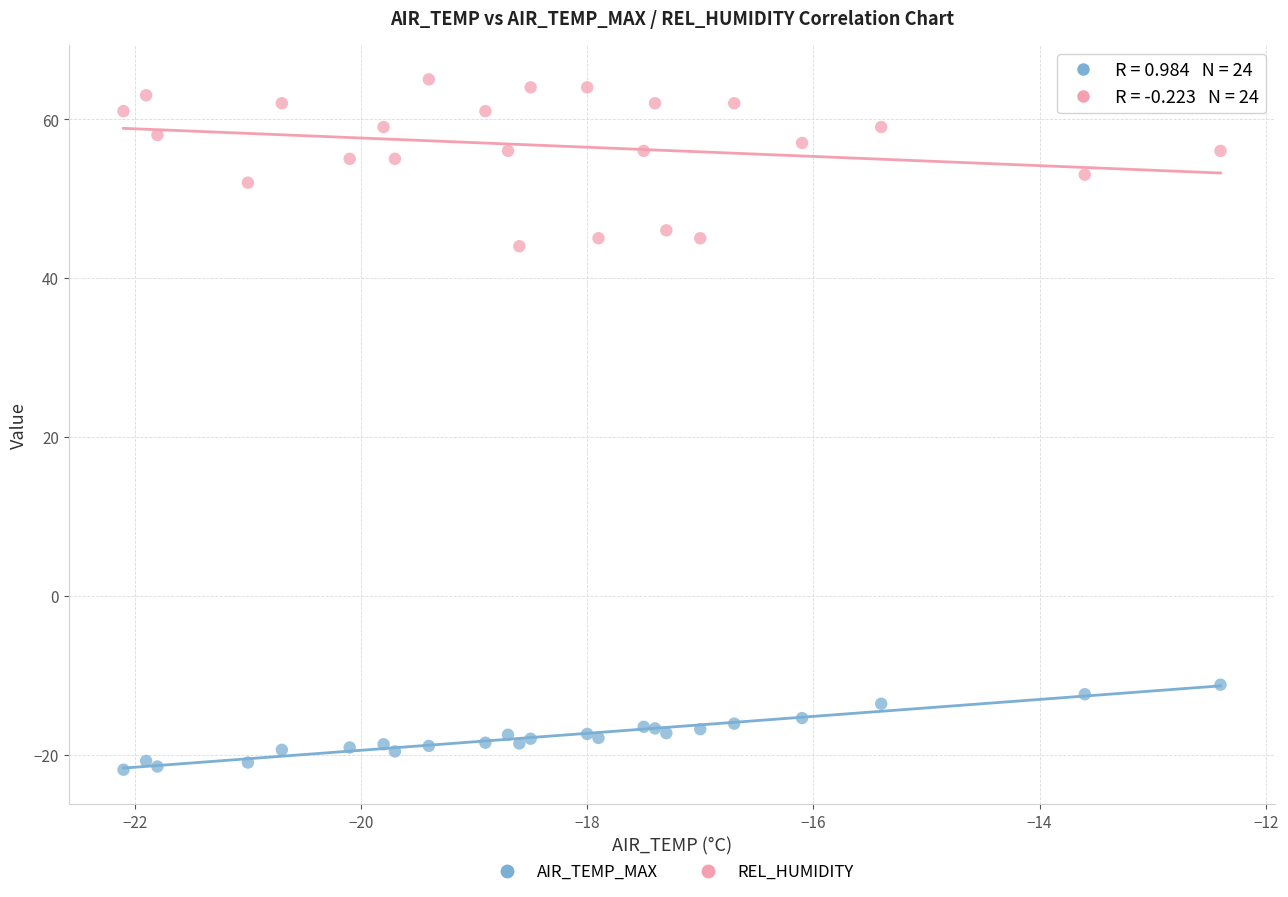

Which series has the largest Y range (max minus min)?

REL_HUMIDITY